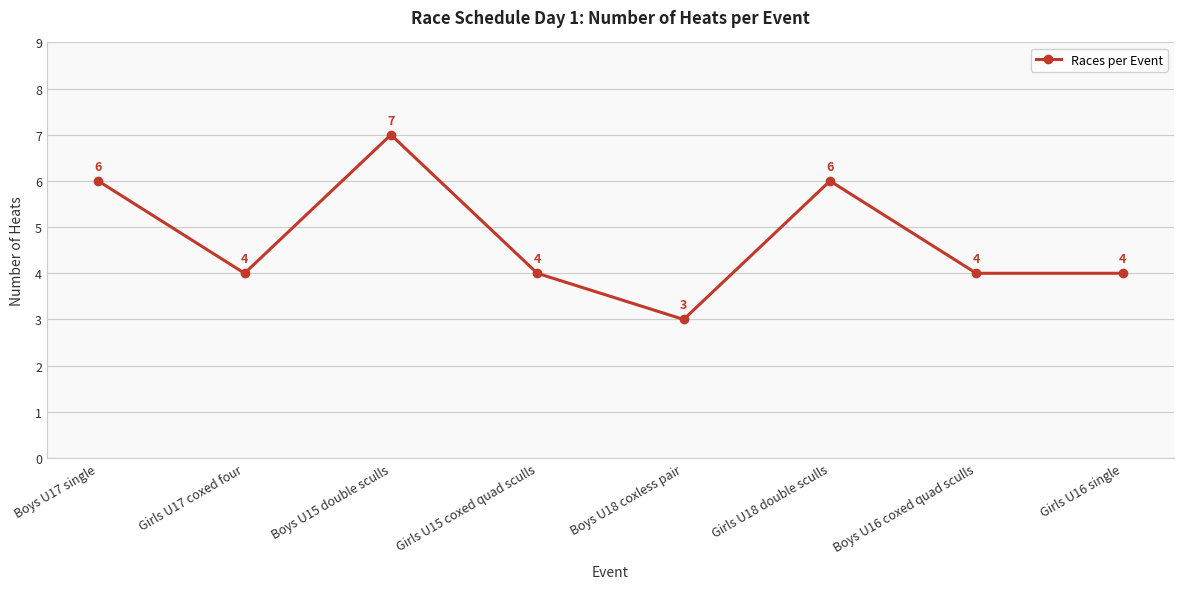

Between Boys U15 double sculls and Girls U17 coxed four, which is larger?

Boys U15 double sculls